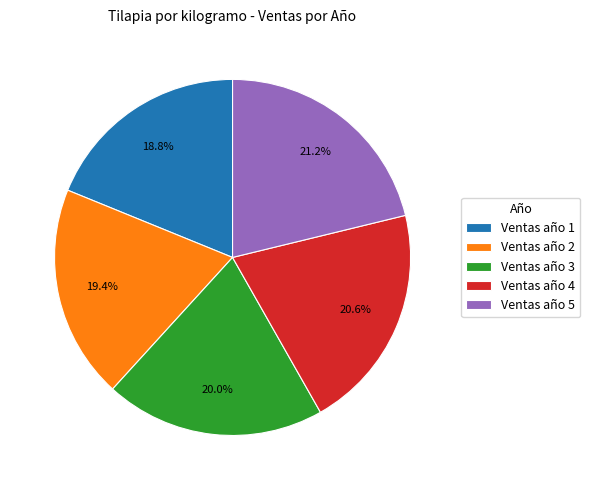

Rank the categories by value from highest to lowest.

Ventas año 5, Ventas año 4, Ventas año 3, Ventas año 2, Ventas año 1